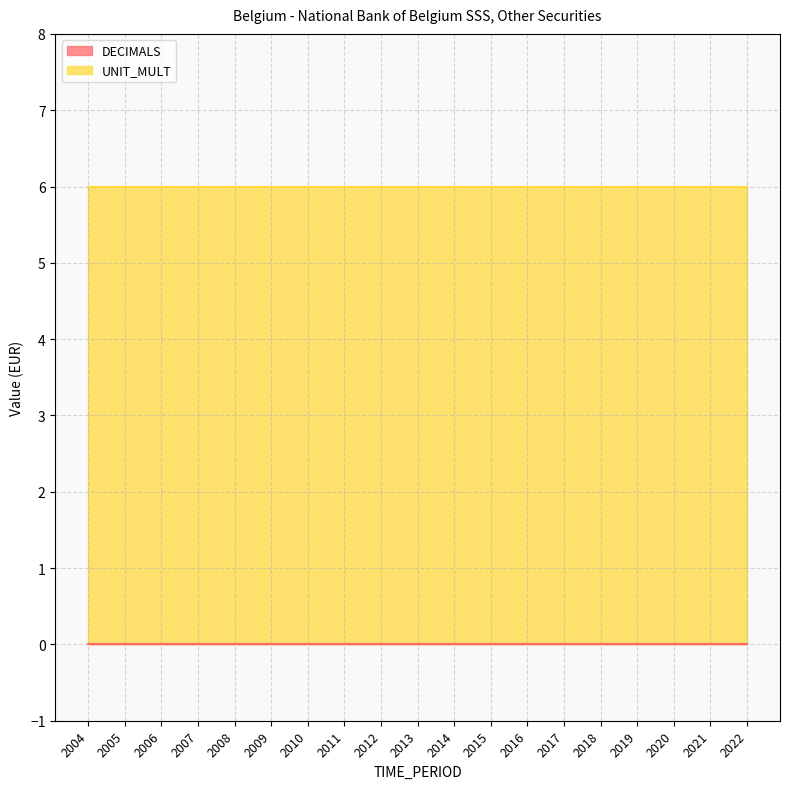

Does the chart have visible grid lines?

Yes